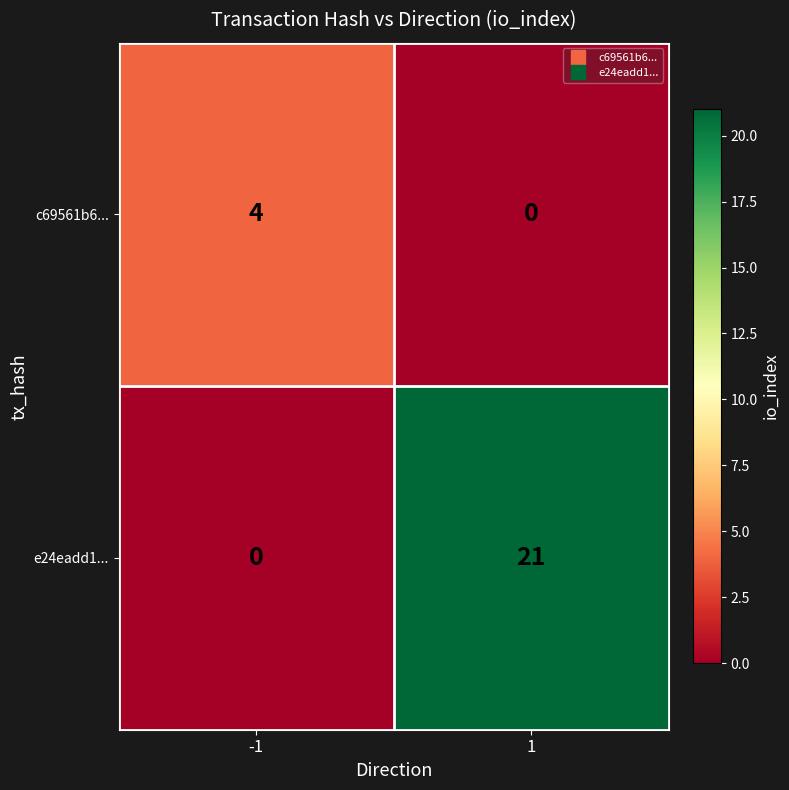

Reading left to right, what are all the values shown in this chart?

c69561b6...: 4	0
e24eadd1...: 0	21